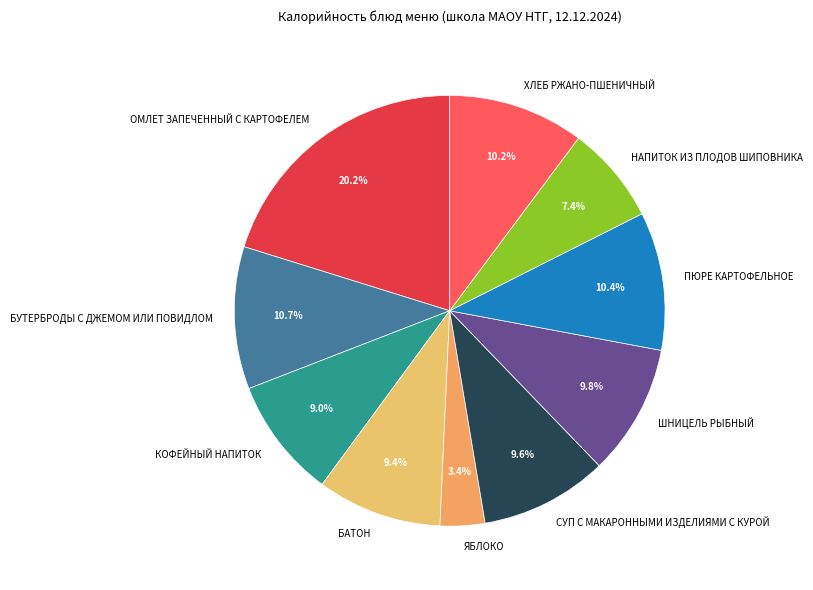

To the nearest percent, what is the average slice percentage?

10%